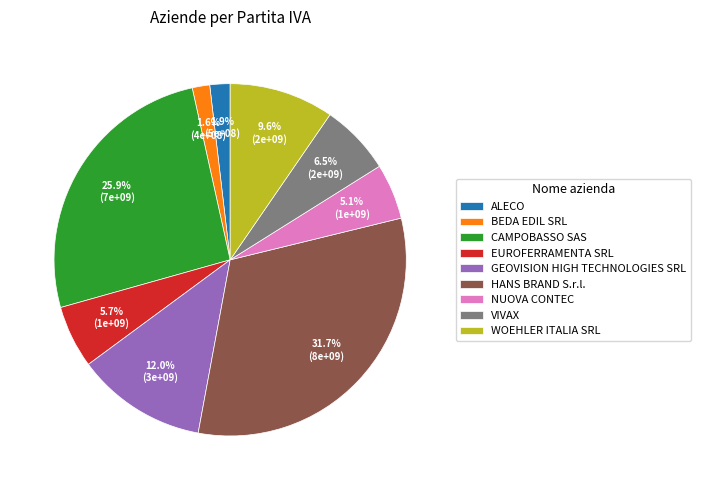

How many slices are in this pie chart?

9